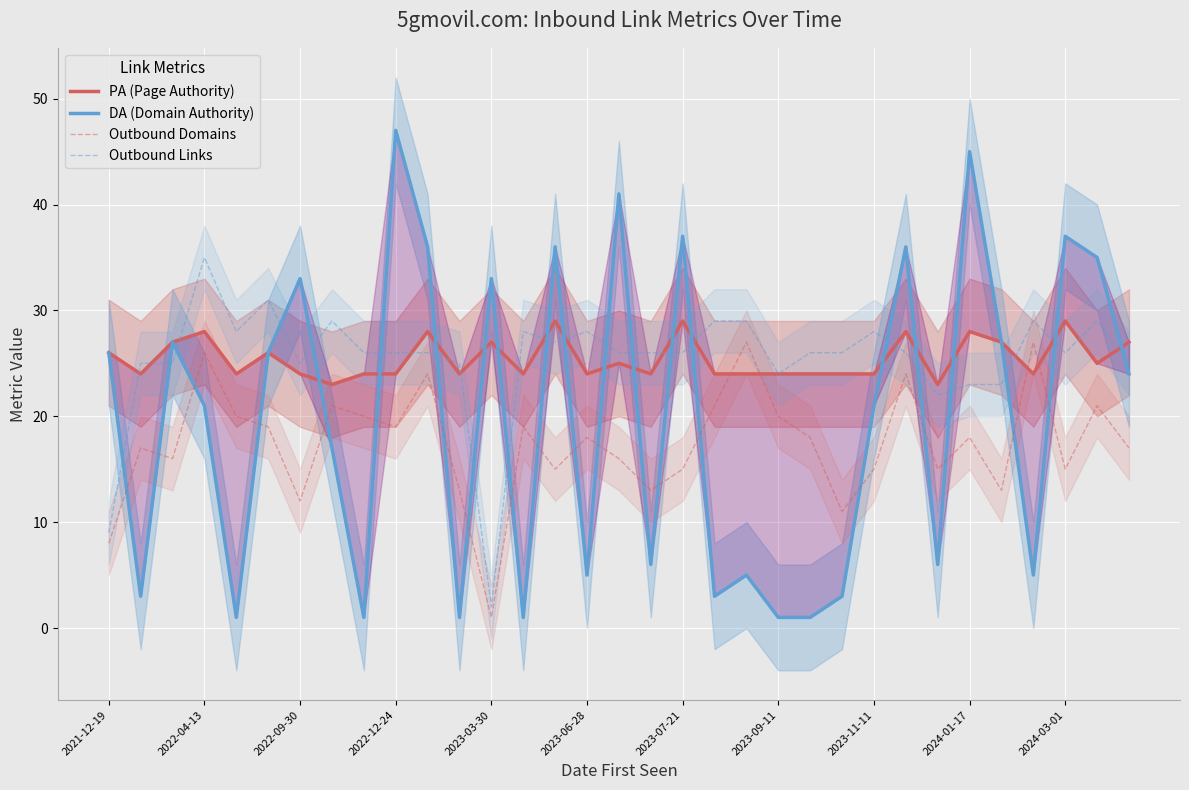

The Outbound Links series shows 26 at 2022-12-24. True or false?

True